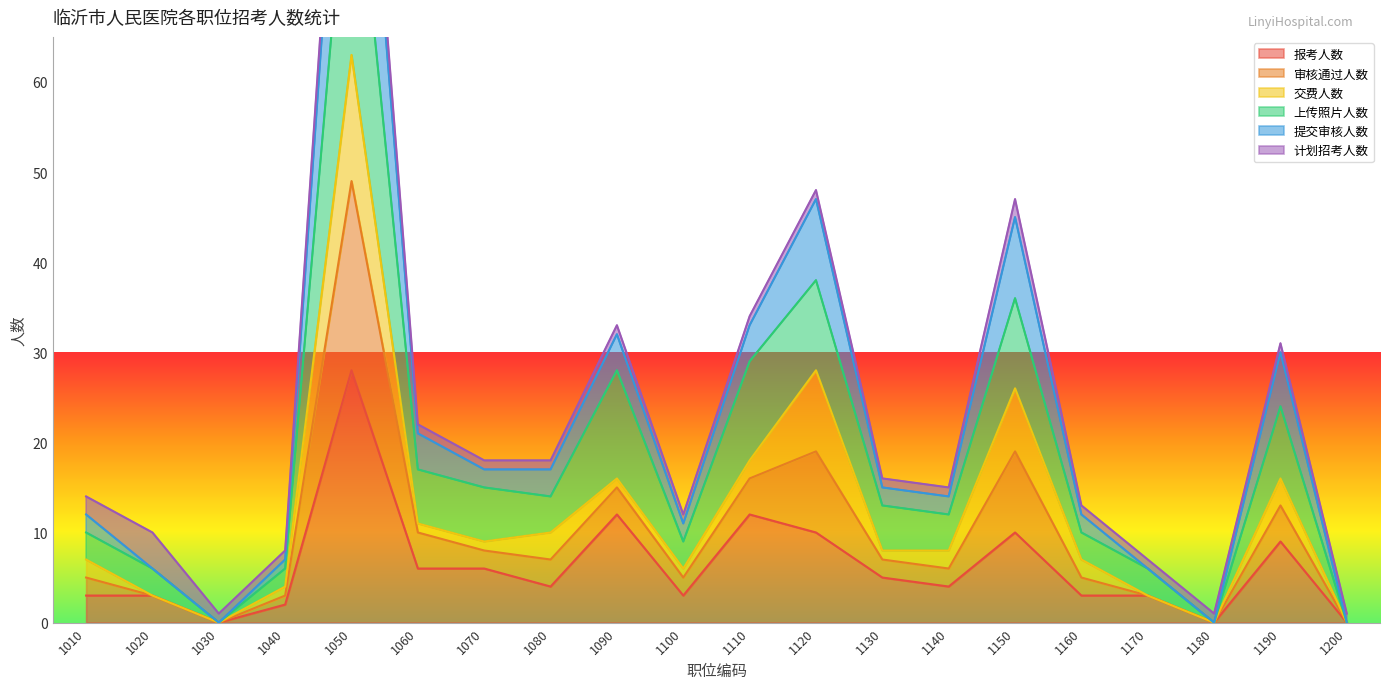

Read the 审核通过人数 value at 1070, to the nearest 5.

10